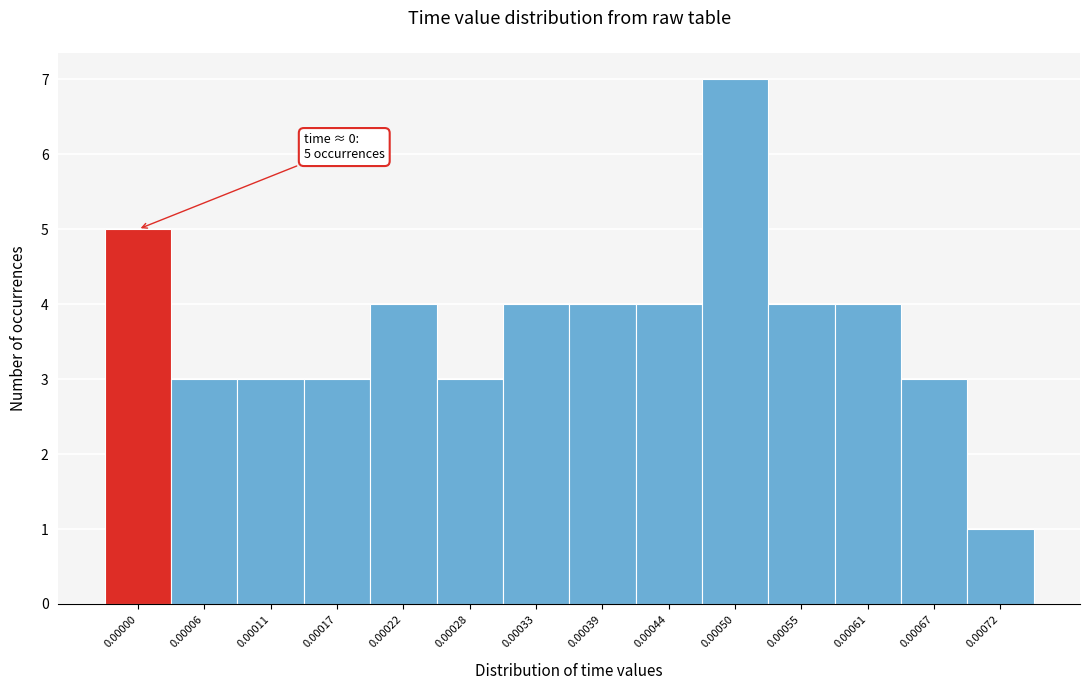

Reading left to right, transcribe all the data shown in this chart.

0.00000=5	0.00006=3	0.00011=3	0.00017=3	0.00022=4	0.00028=3	0.00033=4	0.00039=4	0.00044=4	0.00050=7	0.00055=4	0.00061=4	0.00067=3	0.00072=1